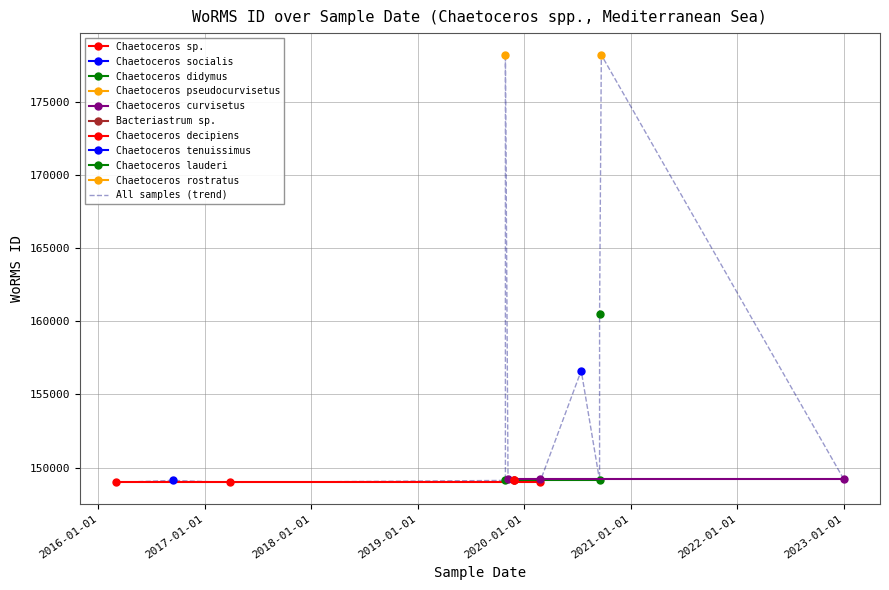

At which label does the data first exceed 149126?

2019-11-07